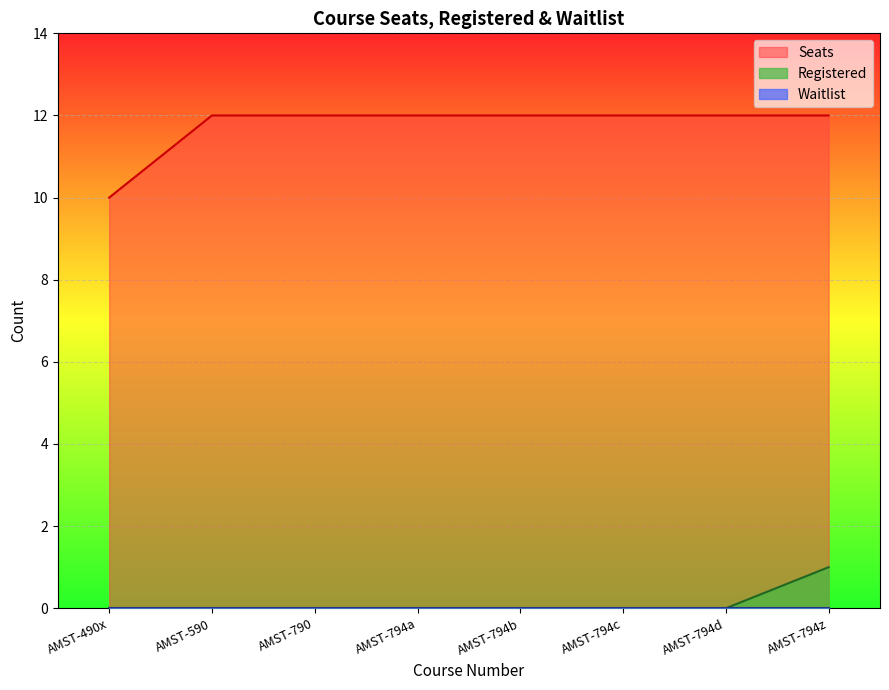

List the labels in order of Seats value, largest first.

AMST-590, AMST-790, AMST-794a, AMST-794b, AMST-794c, AMST-794d, AMST-794z, AMST-490x